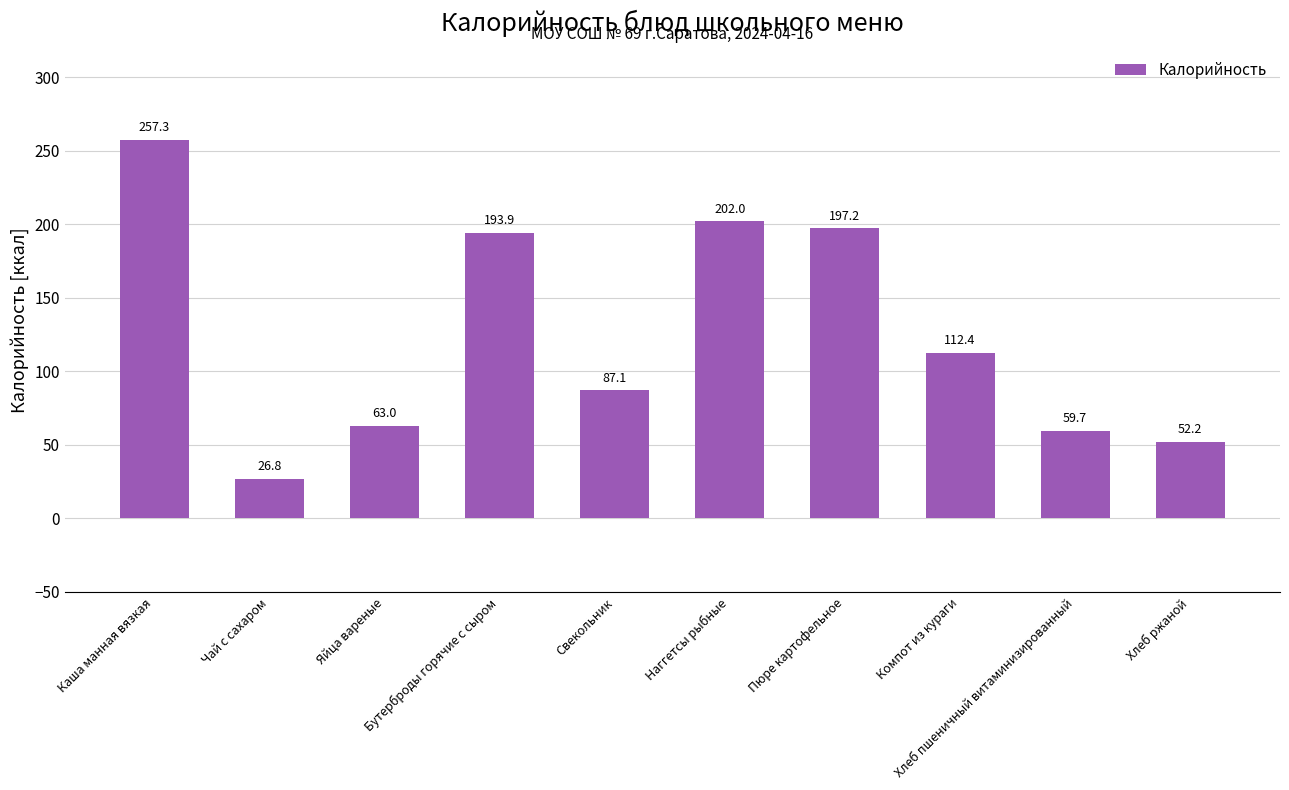

What is the average value?

125.2